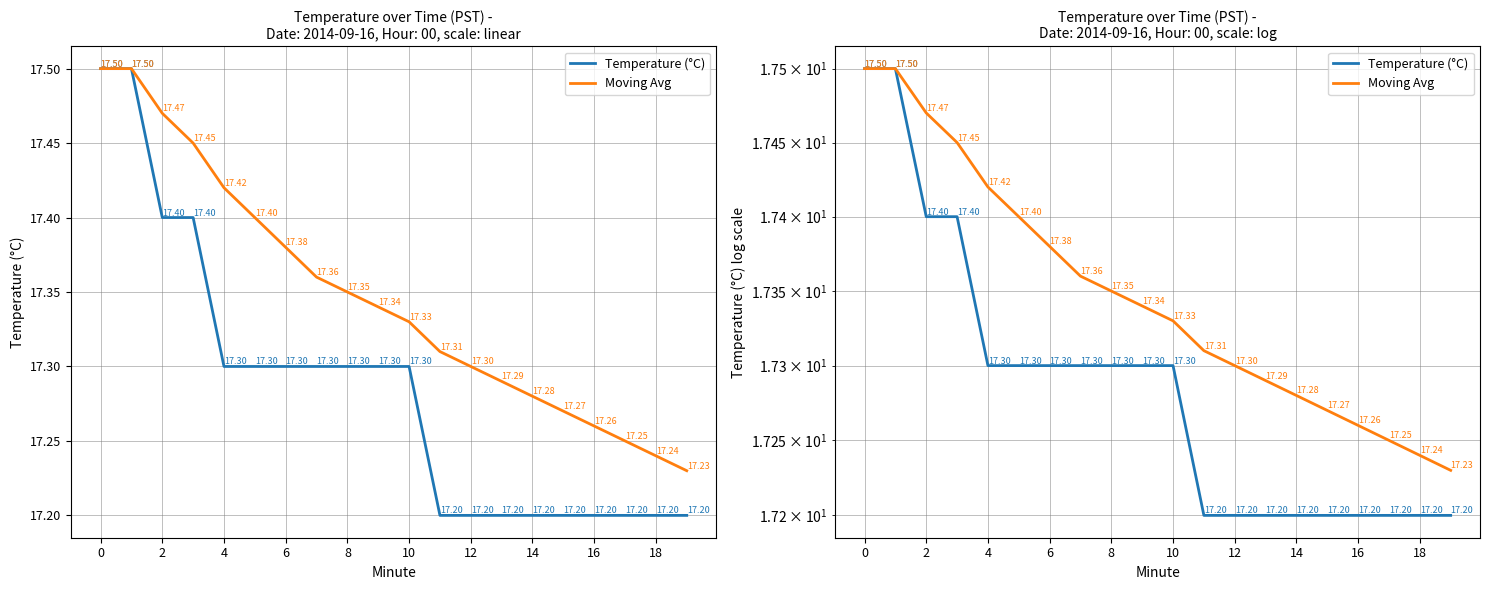

Read the Moving Avg value at 6.

17.4